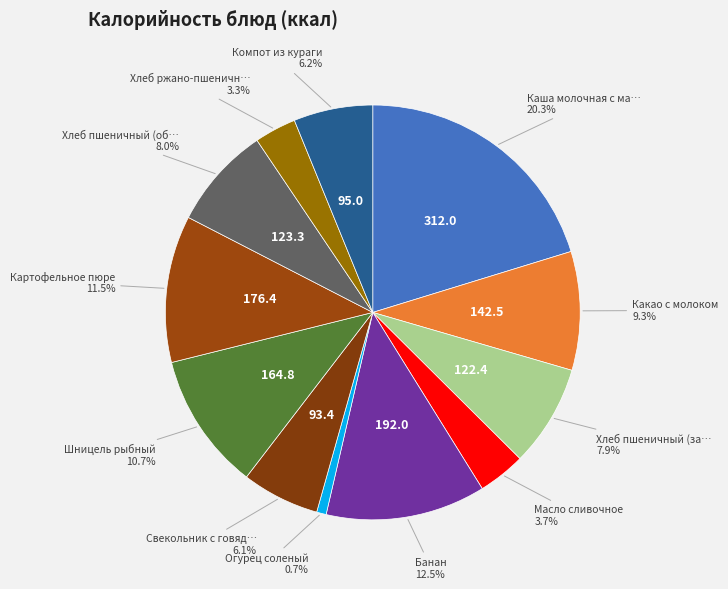

Which category has the biggest portion of the pie?

Каша молочная с маслом